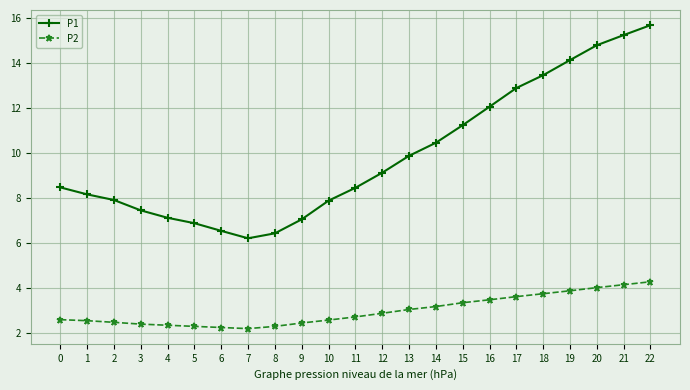

How many data points in P1 are less than 8?

9